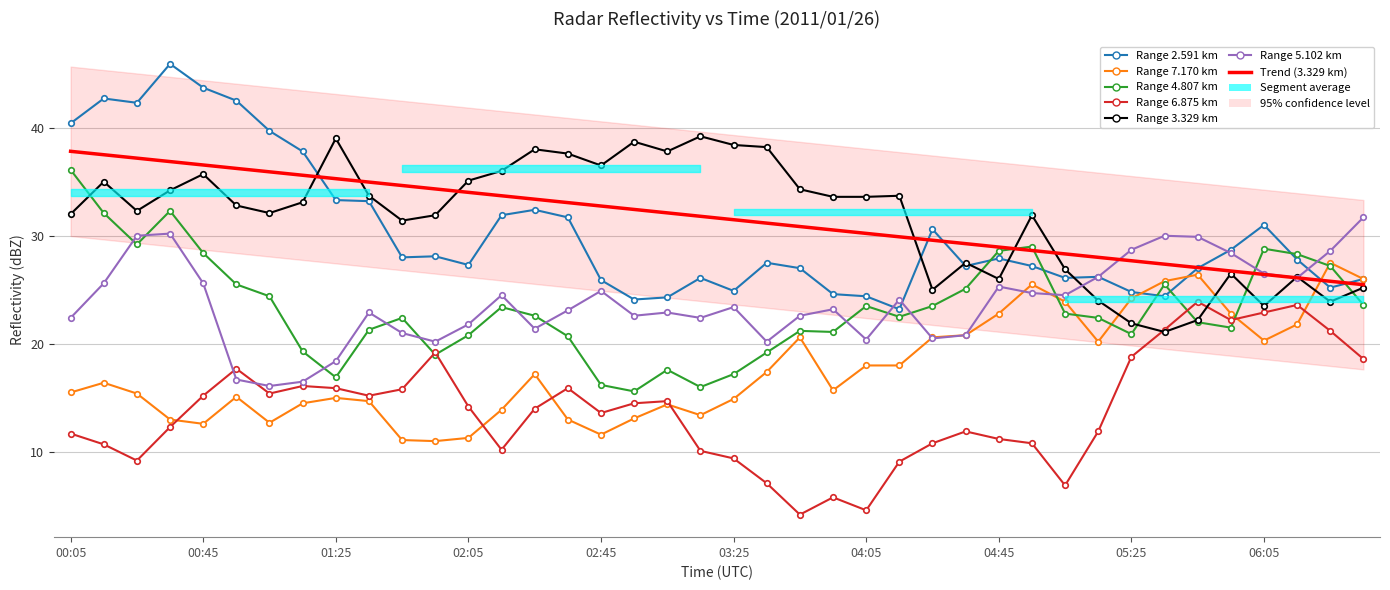

Is the value of 5.102 at 2011/01/26 03:45 greater than the value of 6.875 at 2011/01/26 02:45?

Yes